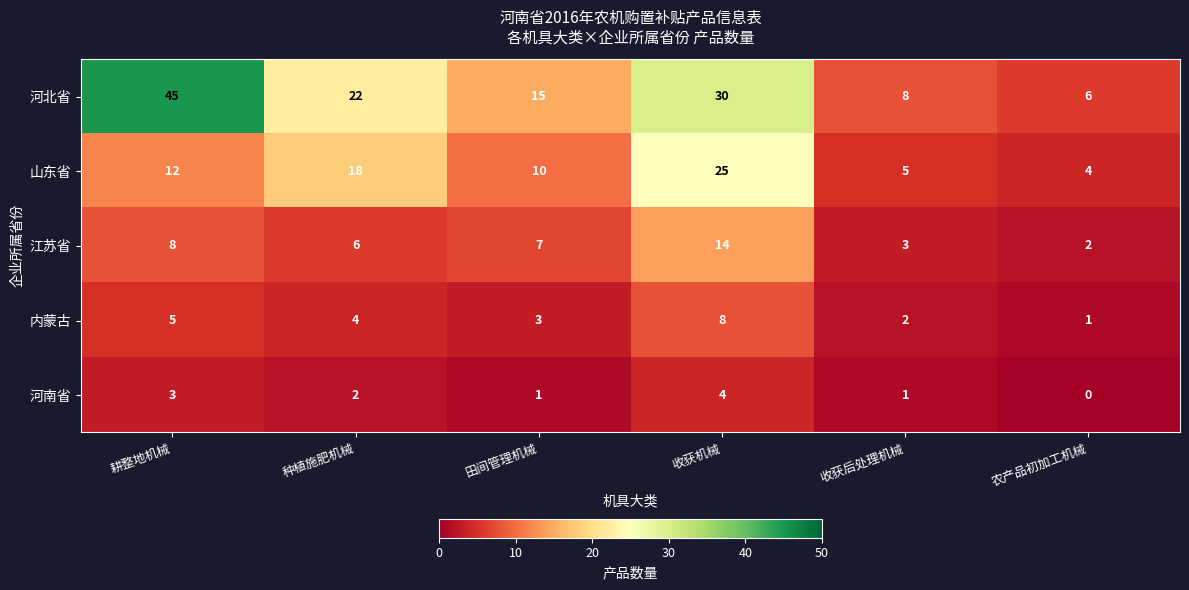

What is the average value of the 江苏省 series?

7